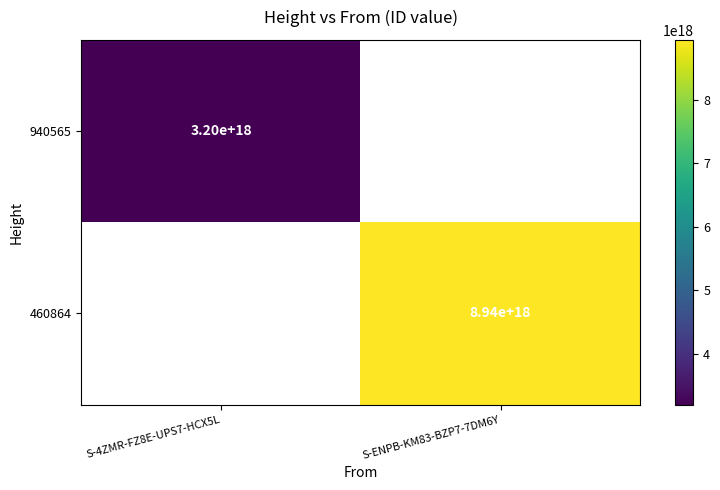

At how many categories does at least one series exceed 6240904565758242816?

1